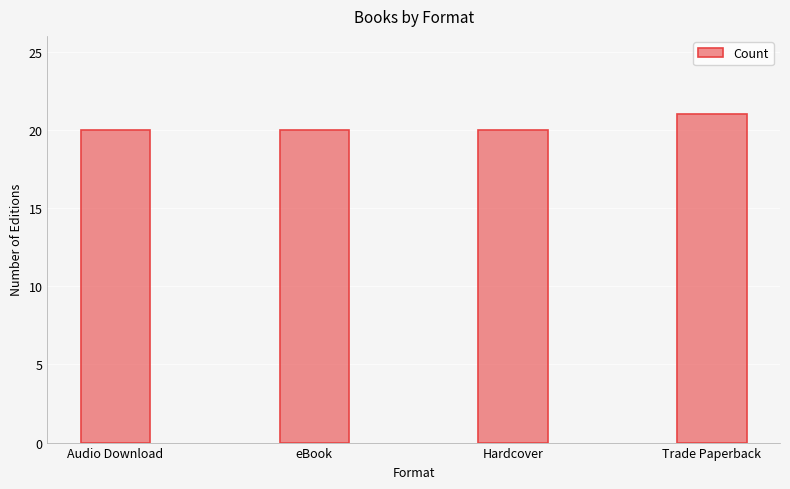

Read the value at Audio Download.

20